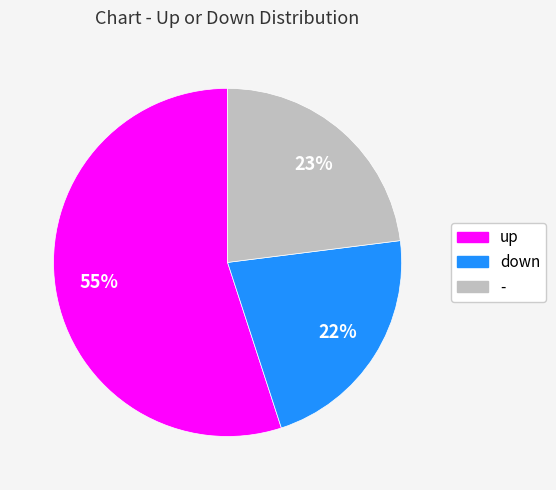

Which has a higher value, down or up?

up